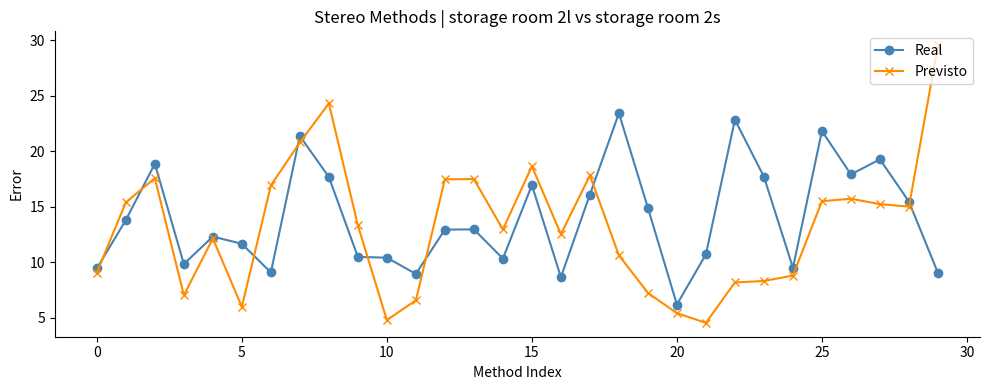

What is the value of the Real point at the 17th from the left?

8.7